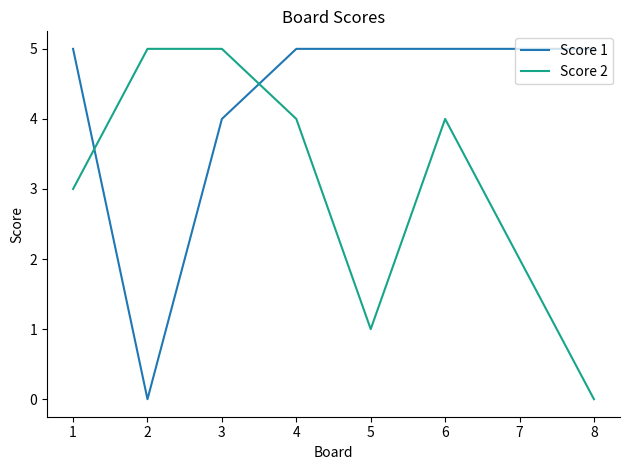

Reading right to left, what are all the values shown in this chart?

Score 1: 8=5	7=5	6=5	5=5	4=5	3=4	2=0	1=5
Score 2: 8=0	7=2	6=4	5=1	4=4	3=5	2=5	1=3